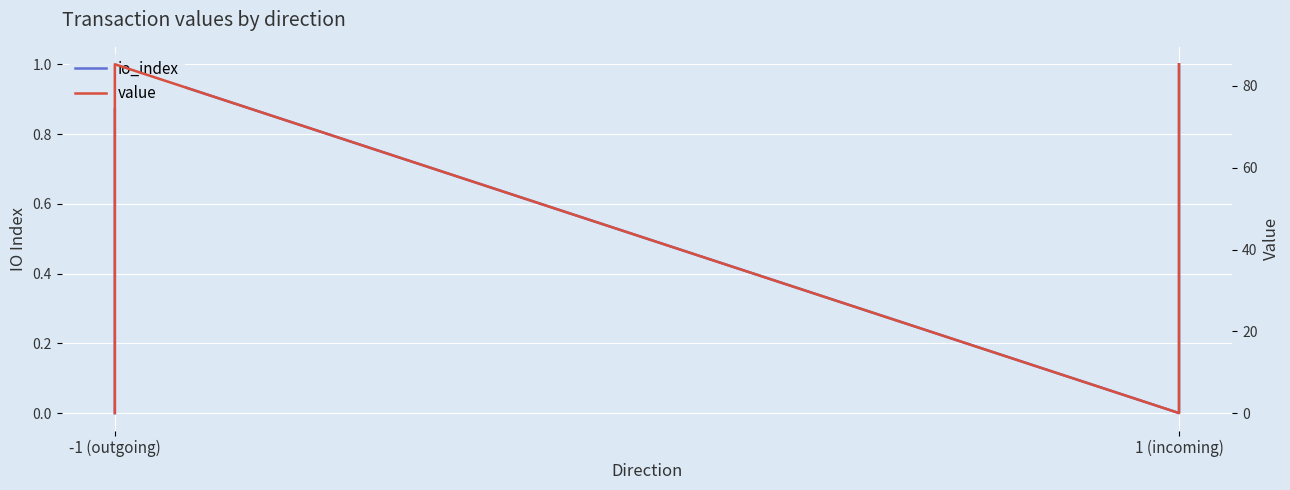

Is this an area chart (filled region under the line)?

No